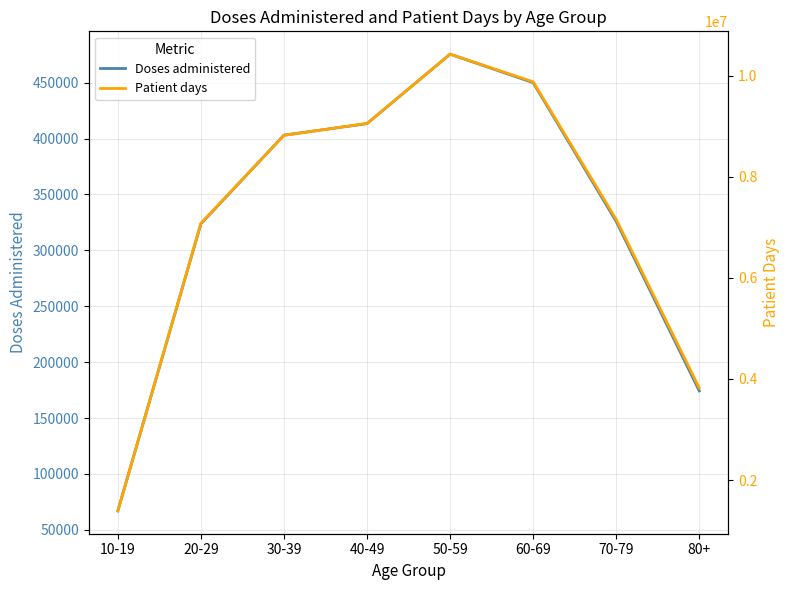

List the series in order of their overall mean, highest first.

Patient days, Doses administered